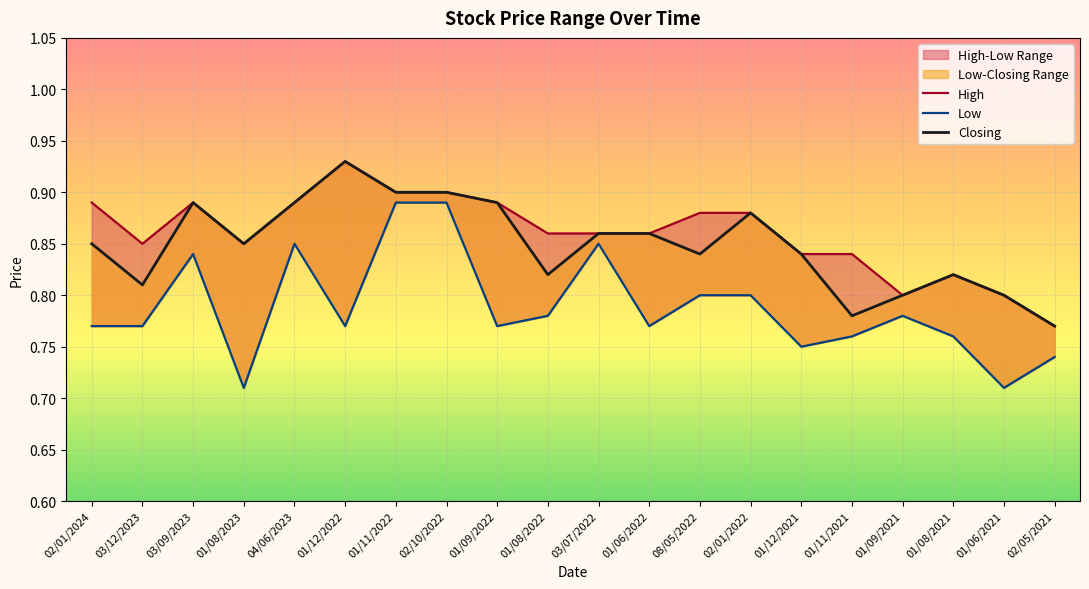

Which series has the widest spread of values?

Low